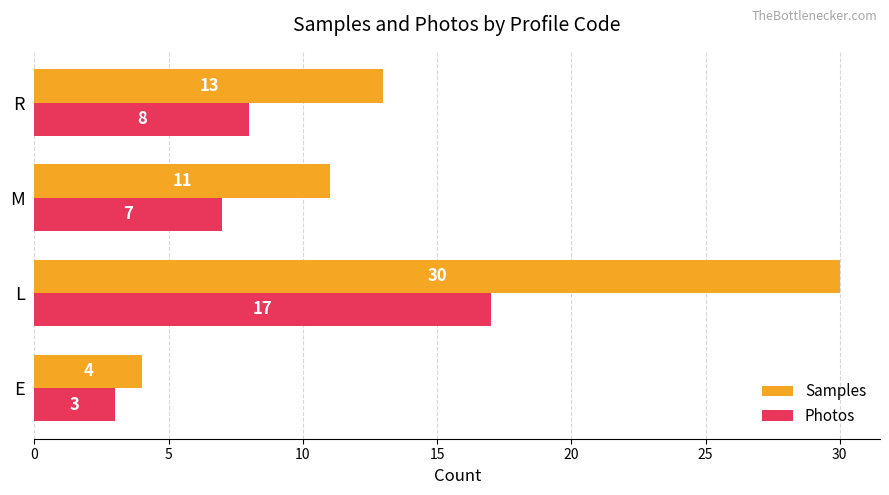

The Photos series shows 17 at L. True or false?

True